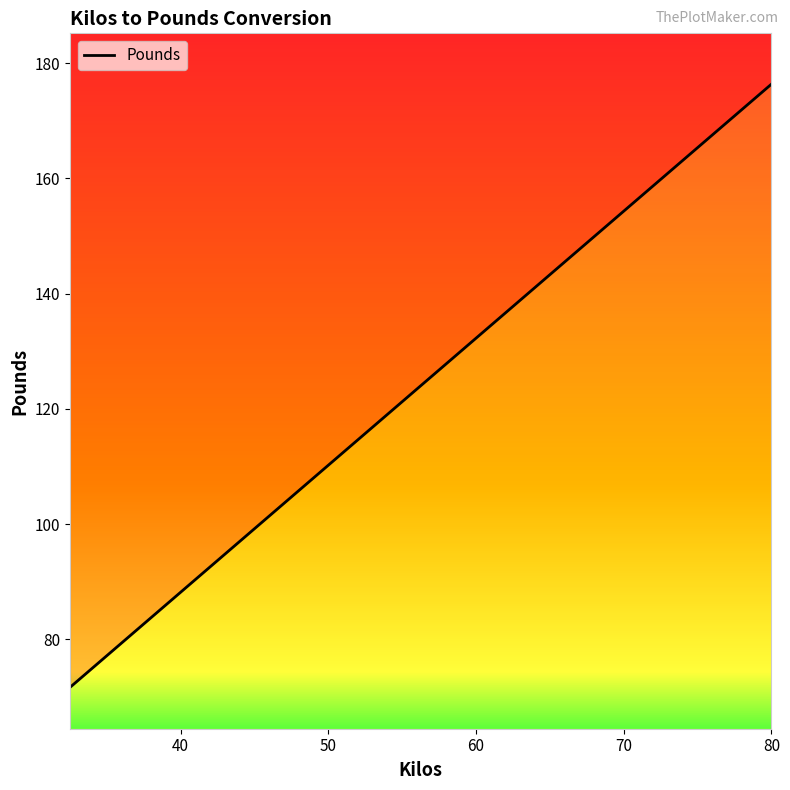

True or false: the data shows 143.3 at 65.0.

True